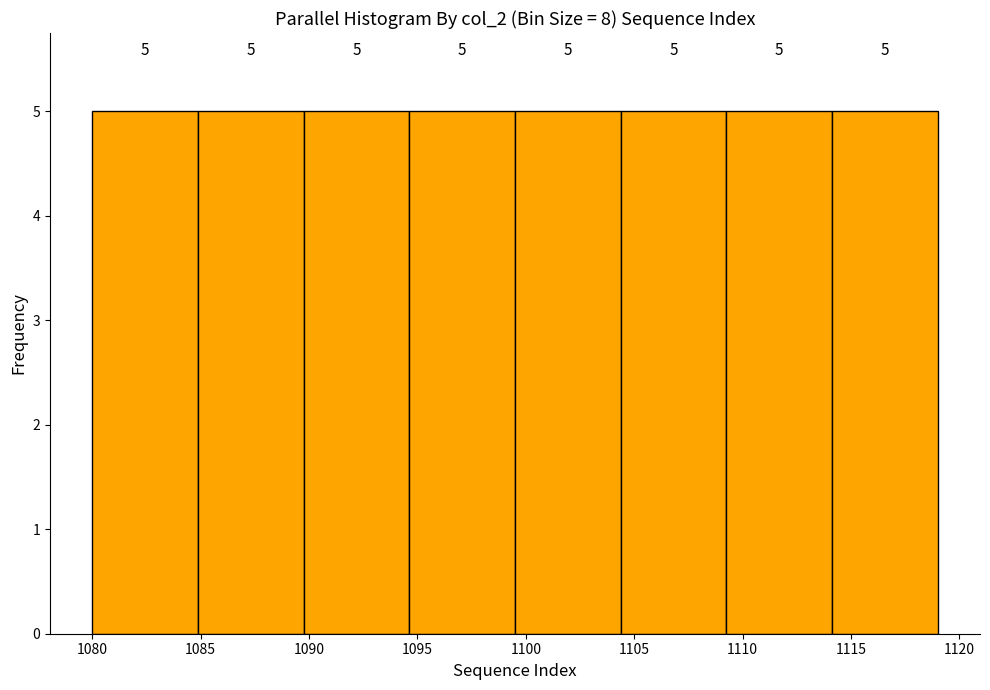

What is the height of the bar covering 1109.5 to 1114.0 on the x-axis? The bar edges are not printed on the chart, so give them approximately, as read against the axis.

5